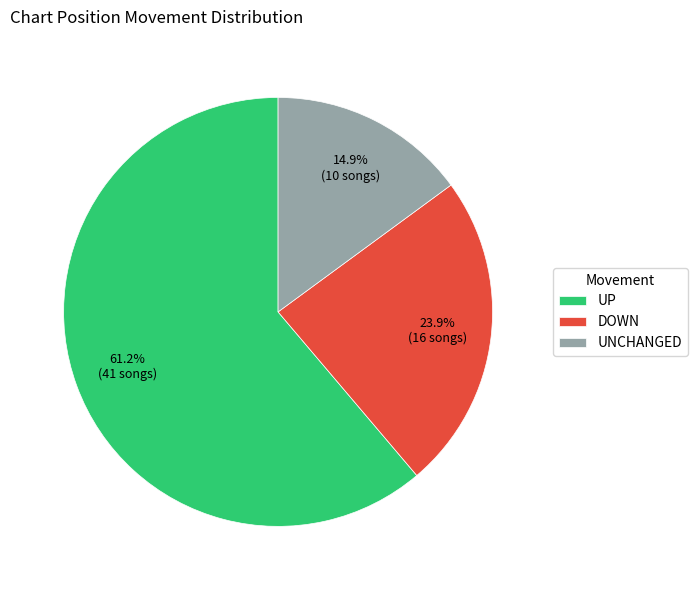

What is the smallest slice in the pie chart?

UNCHANGED